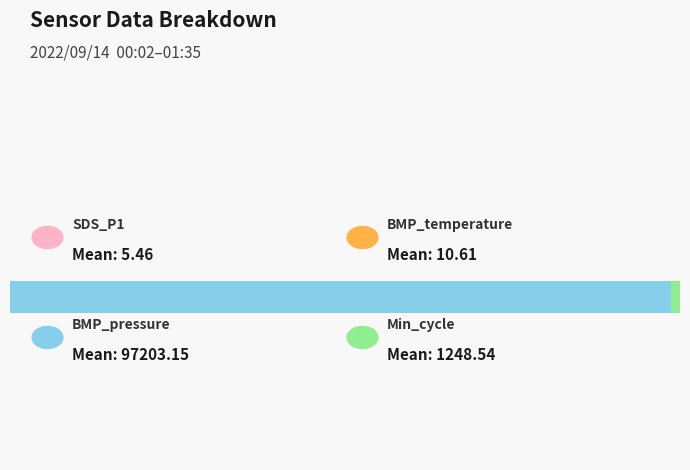

Is the value of SDS_P1 at 21 greater than the value of Min_cycle at 18?

No